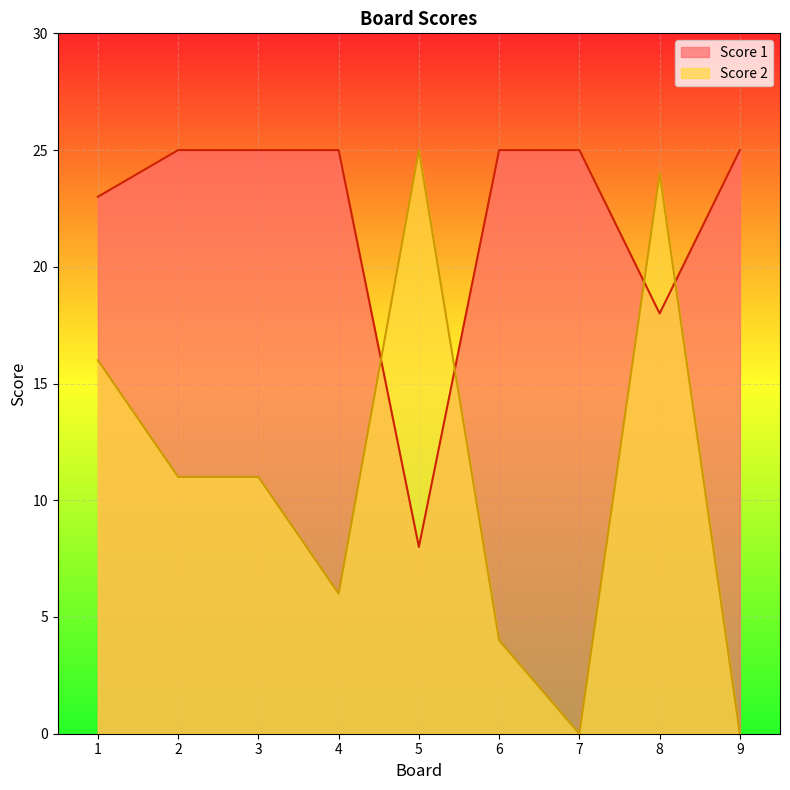

What are all the series names shown in the legend?

Score 1, Score 2